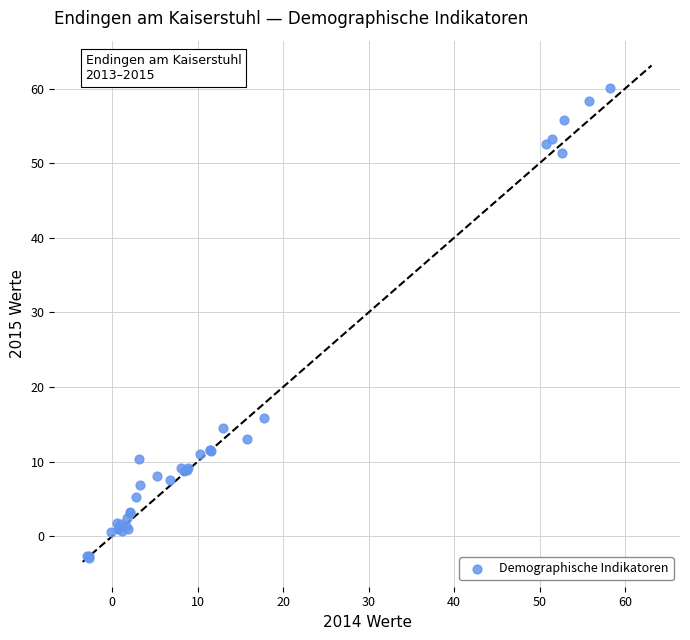

What Y value in the scatter plot is closest to 28?

15.8